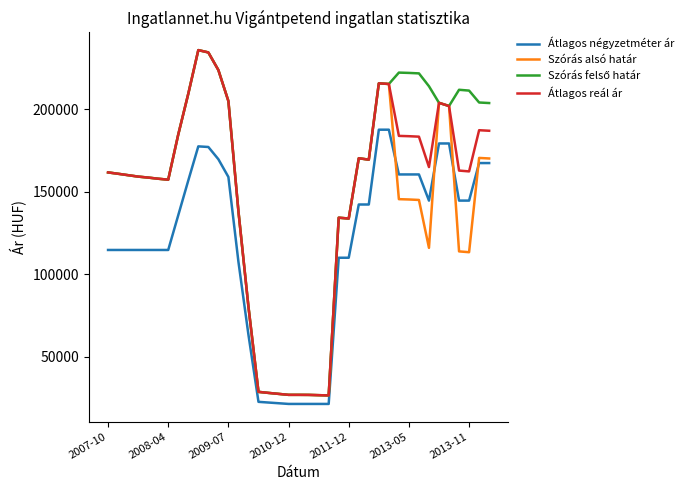

True or false: Átlagos négyzetméter ár and Átlagos reál ár intersect in this chart.

False